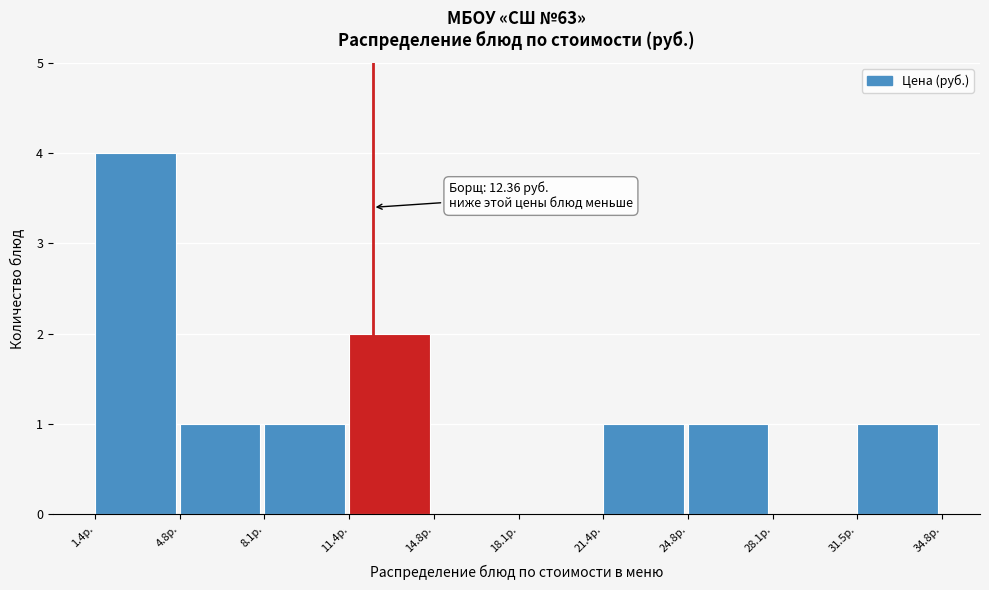

Over which range of the x-axis is the bar tallest?

1.5 to 5.0